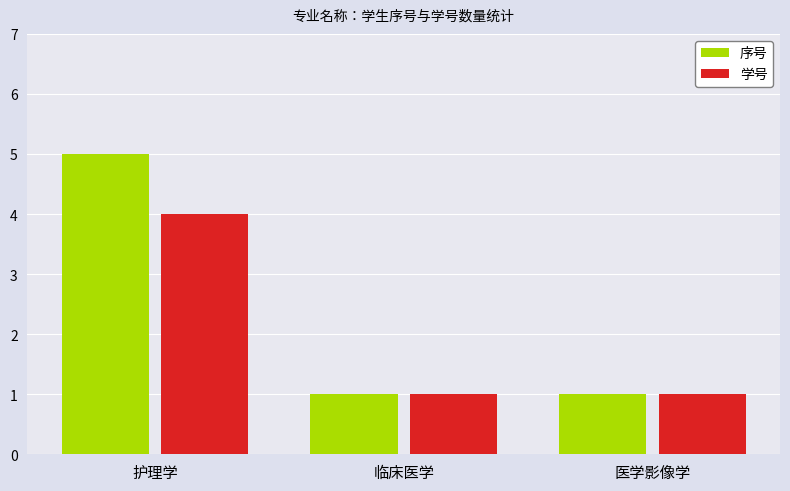

What is the approximate value of 序号 at 临床医学?

1